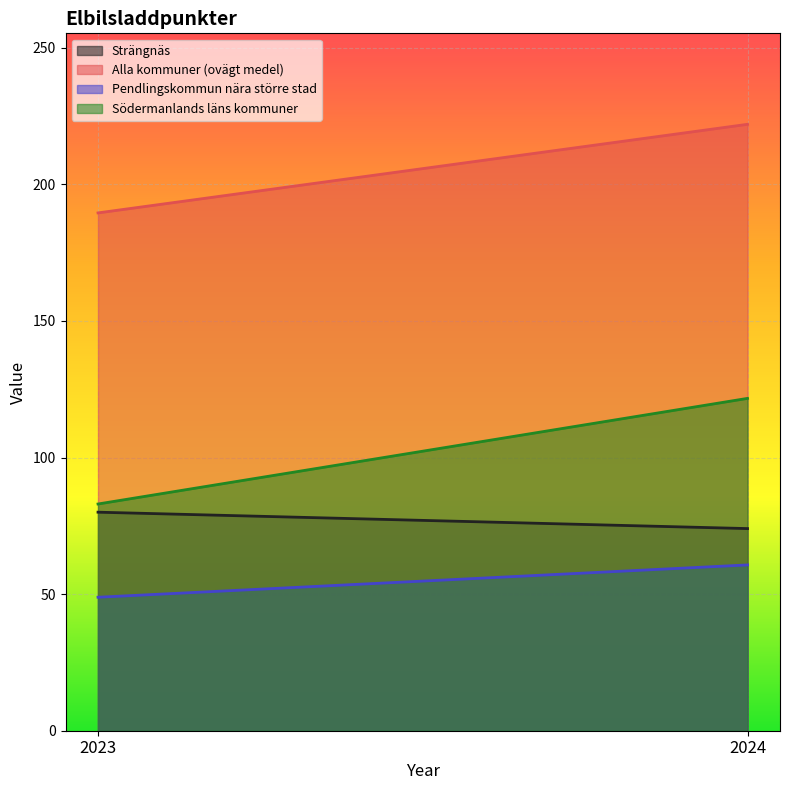

What is the total value across all series at 2024?

478.4